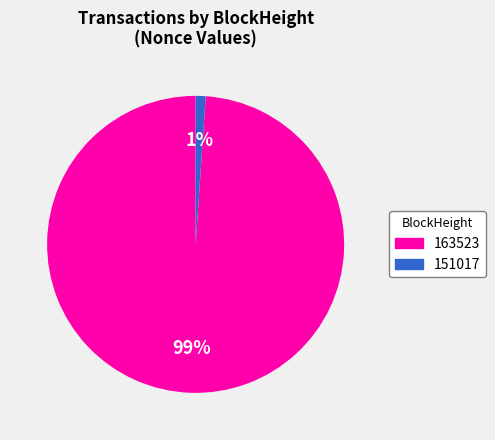

To the nearest percent, what is the difference between the largest and smallest slice percentages?

98%